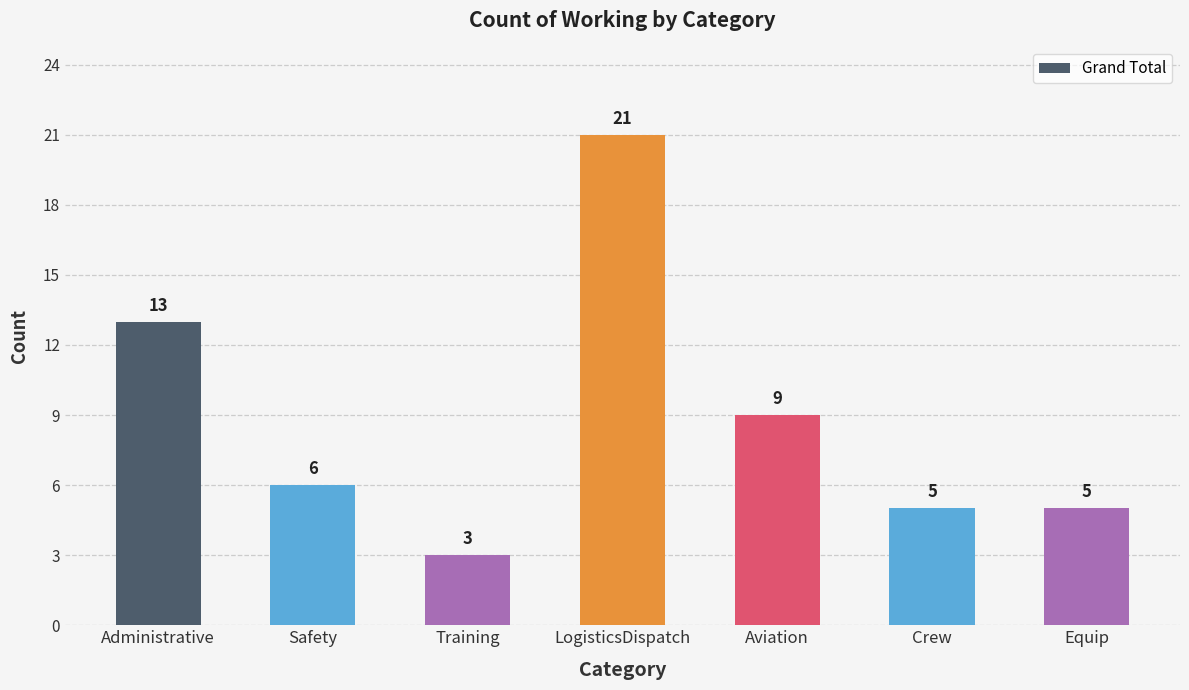

What position from the right is Equip?

1